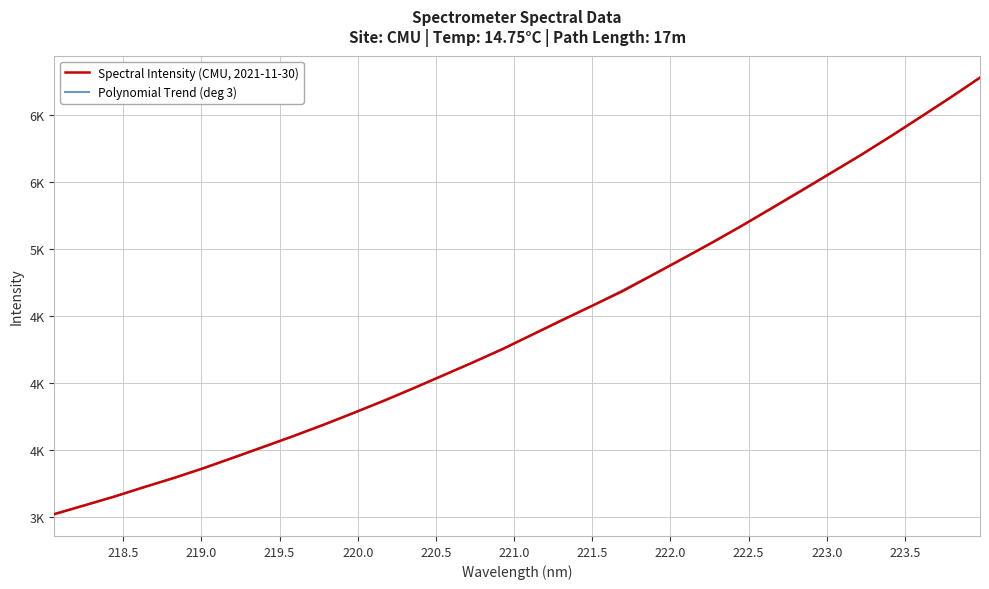

Rank the series by their maximum value, from lowest to highest.

Spectral Intensity (CMU, 2021-11-30), Polynomial Trend (deg 3)